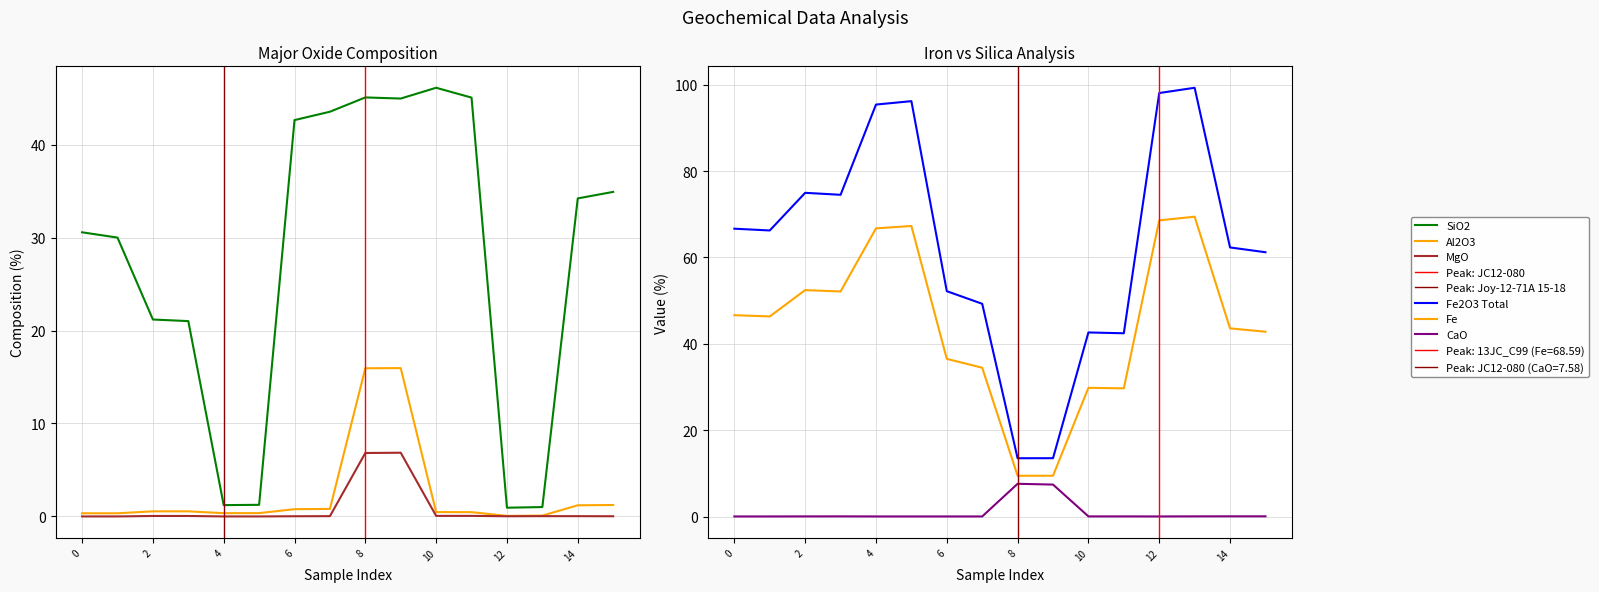

Is this an area chart (filled region under the line)?

No